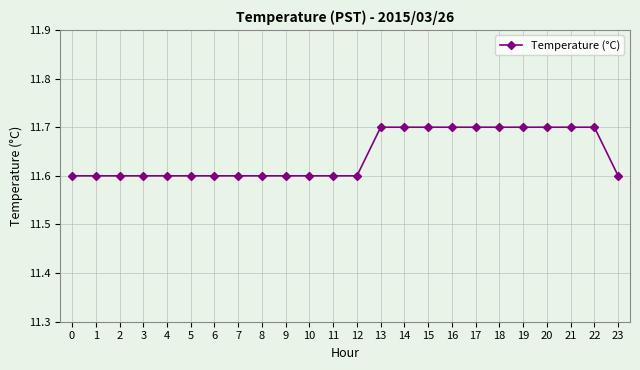

What is the approximate value at 5?

11.6